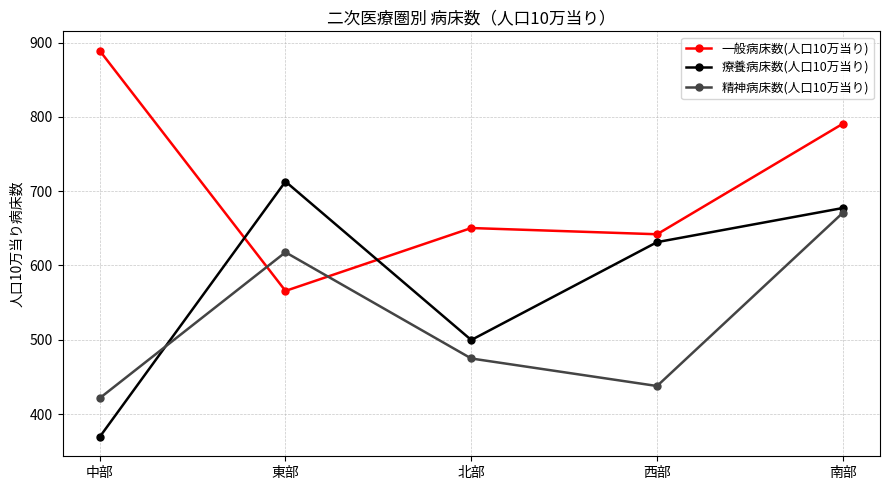

Reading left to right, what are all the values shown in this chart?

一般病床数(人口10万当り): 889.2	565.8	650.4	642.0	790.8
療養病床数(人口10万当り): 369.2	713.0	499.7	631.4	677.4
精神病床数(人口10万当り): 421.4	617.8	474.8	437.7	670.9